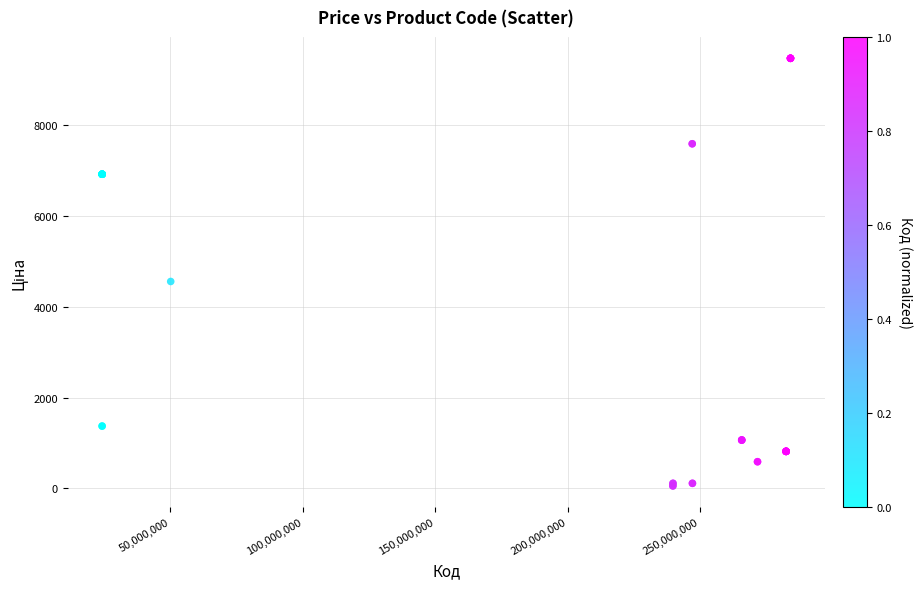

What Y value in the scatter plot is closest to 4768?

4561.9